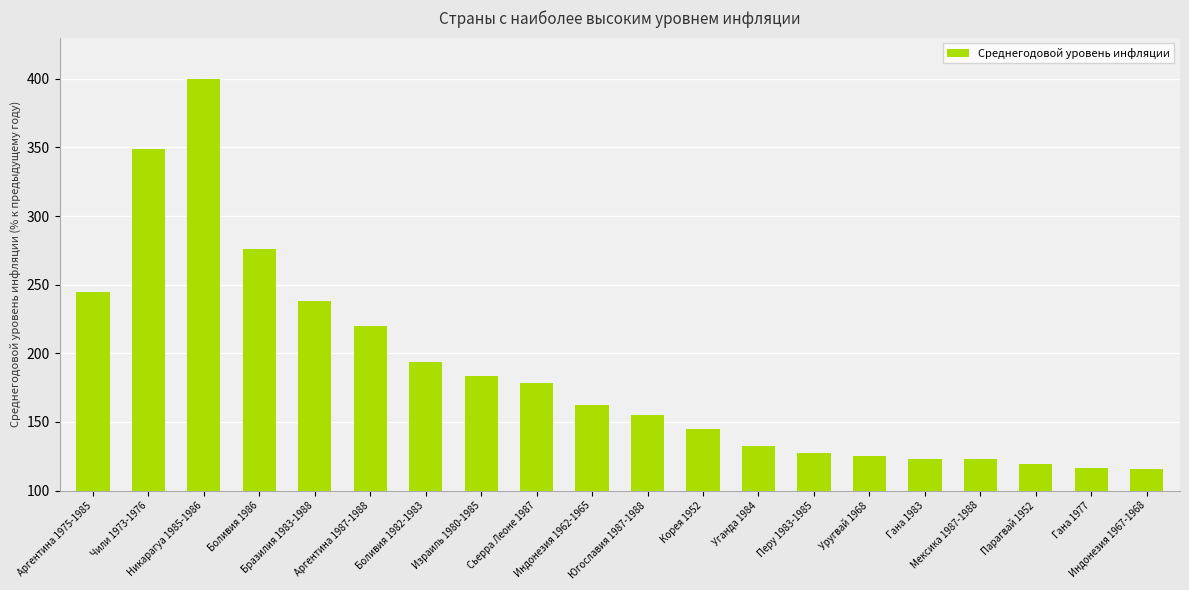

What is the average value?

186.3